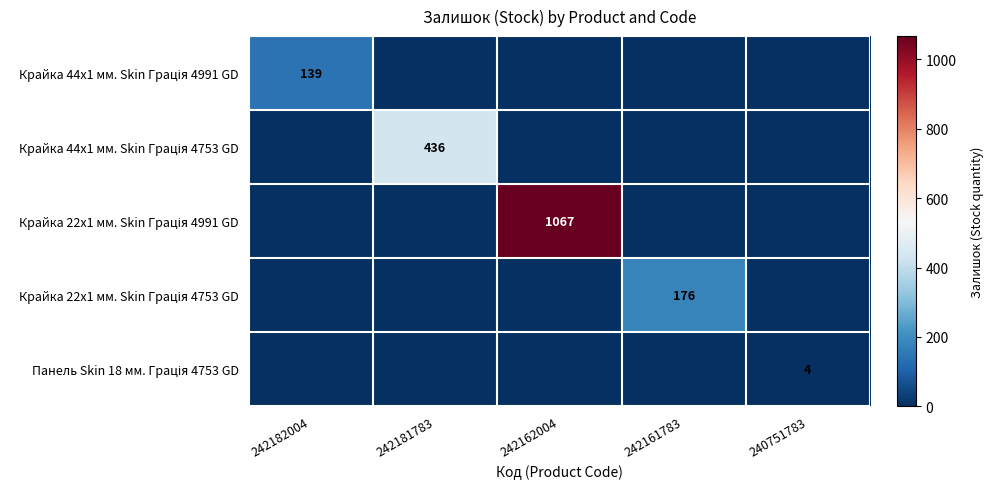

Is it true that Панель Skin 18 мм. Грація 4753 GD equals 0 at 242181783?

True